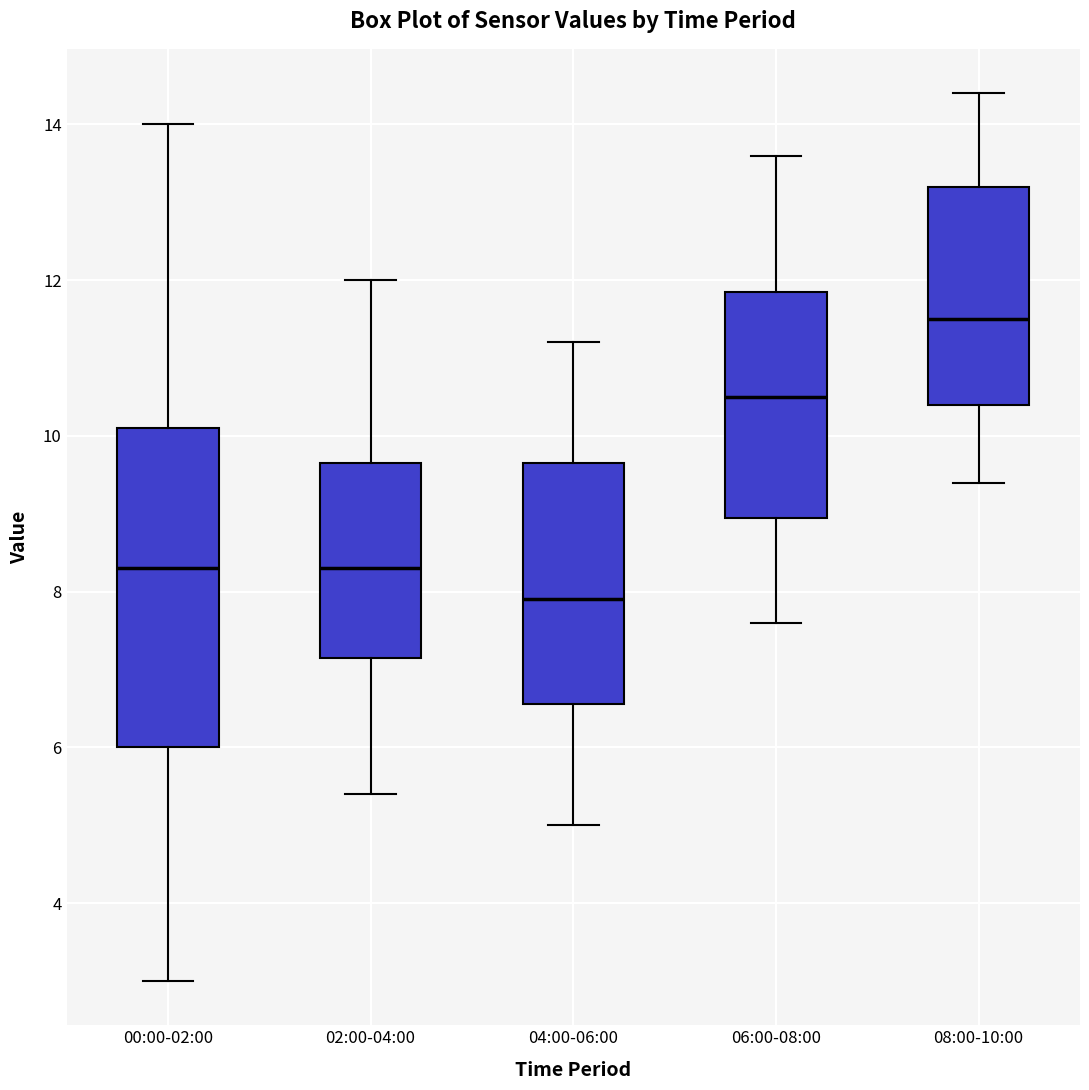

Reading left to right, transcribe this box plot: for each box, give where its median line is, the range the box spans, and where its two whiskers end, as read against the y-axis. The values are not printed on the chart, so give them approximately, as read against the axis.

00:00-02:00: median 8.4, box 6.0 to 10.2, whiskers 3.0 to 14.0
02:00-04:00: median 8.4, box 7.2 to 9.6, whiskers 5.4 to 12.0
04:00-06:00: median 8.0, box 6.6 to 9.6, whiskers 5.0 to 11.2
06:00-08:00: median 10.6, box 9.0 to 11.8, whiskers 7.6 to 13.6
08:00-10:00: median 11.6, box 10.4 to 13.2, whiskers 9.4 to 14.4